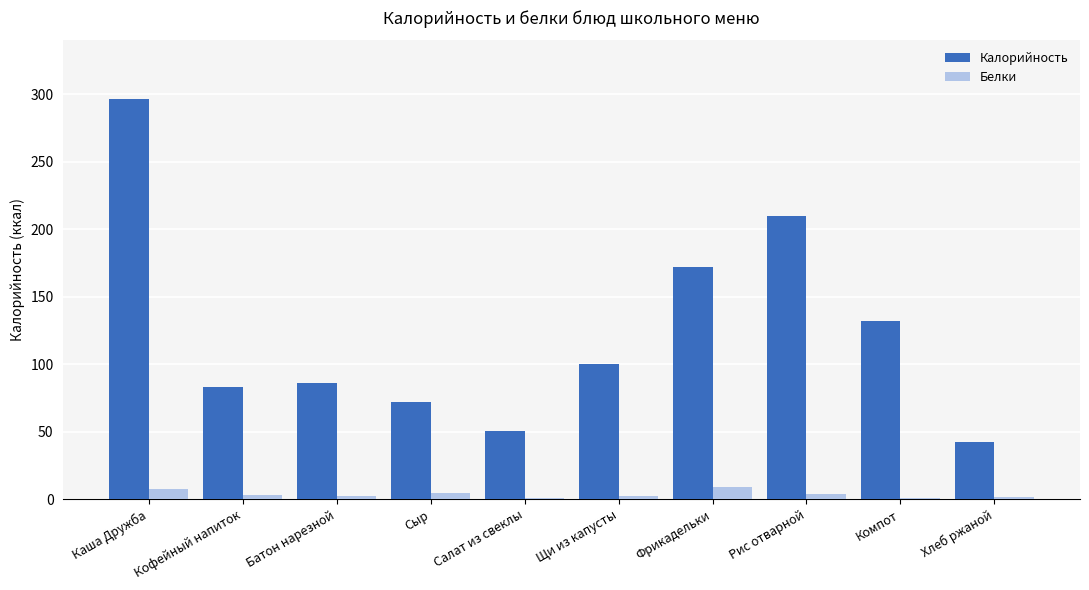

What is the maximum value for Белки?

8.7